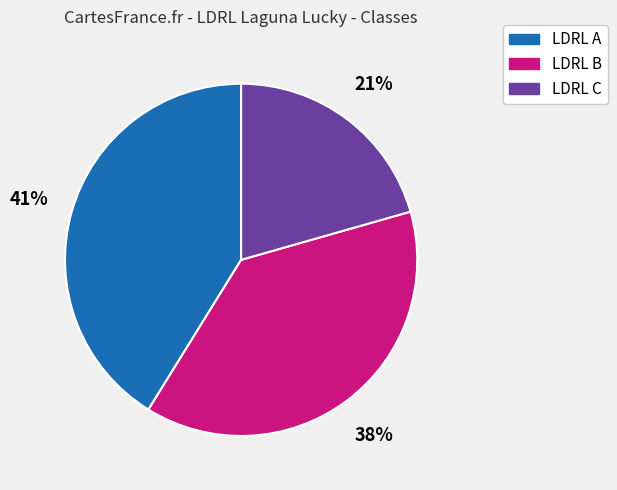

Which slice is the largest?

LDRL A